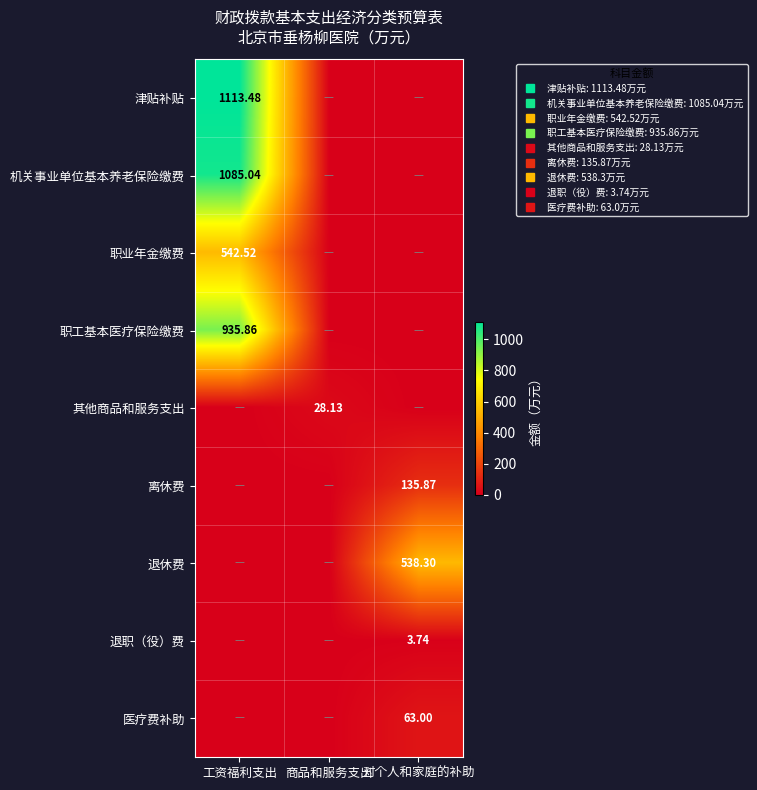

The value of 职工基本医疗保险缴费 at 对个人和家庭的补助 is -585.6. True or false?

False